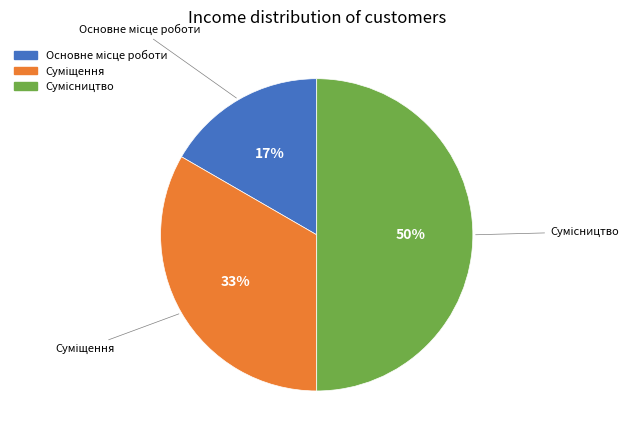

To the nearest percent, what is the average slice percentage?

33%